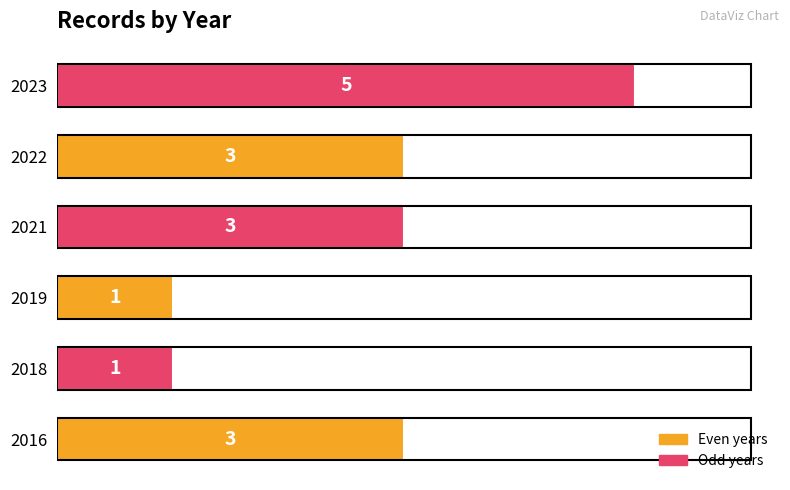

Reading top to bottom, list all the values displayed in this chart.

5	3	3	1	1	3